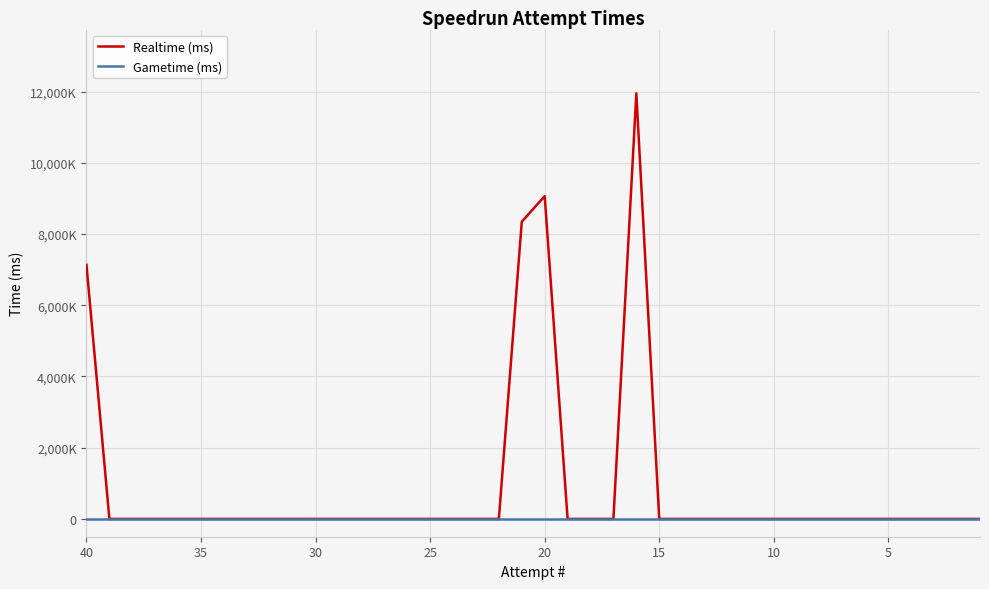

Rank the series by their maximum value, from lowest to highest.

Gametime (ms), Realtime (ms)